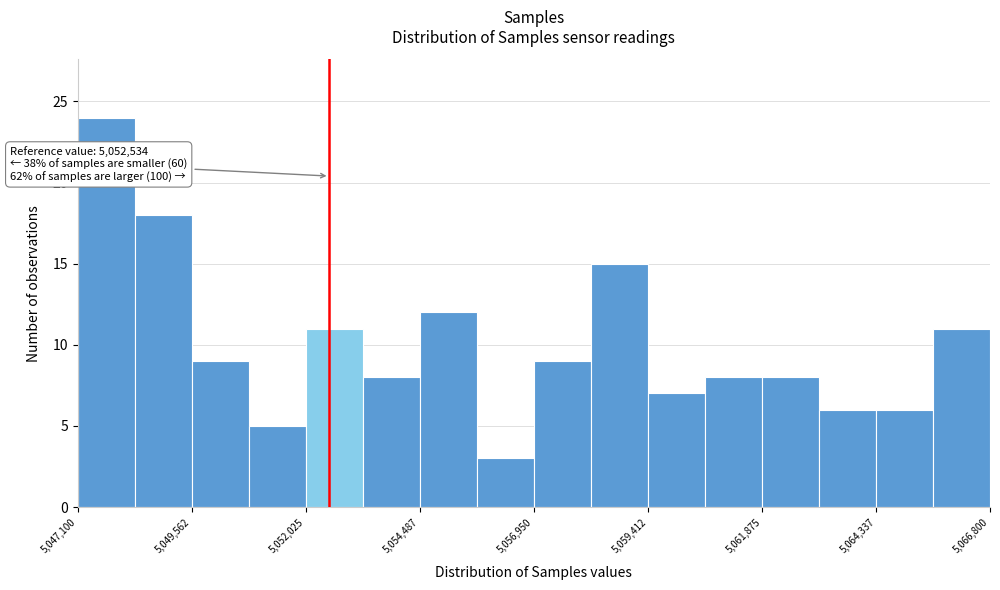

Read against the x-axis, roughly where is the centre of the tallest bar?

5047500